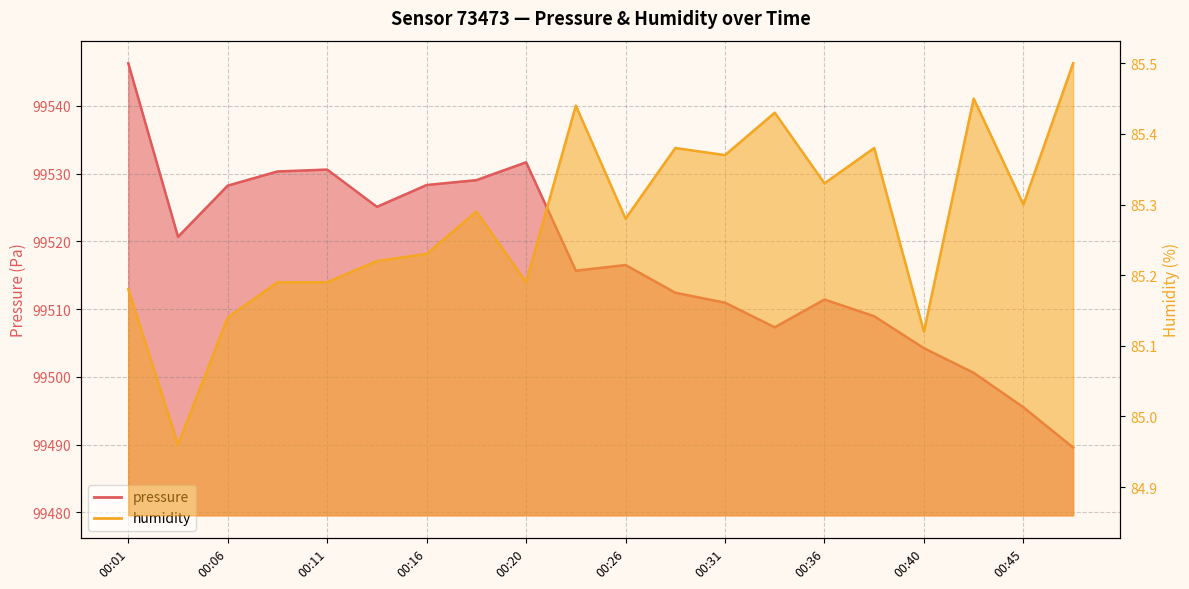

Which series has the largest total across all categories?

pressure